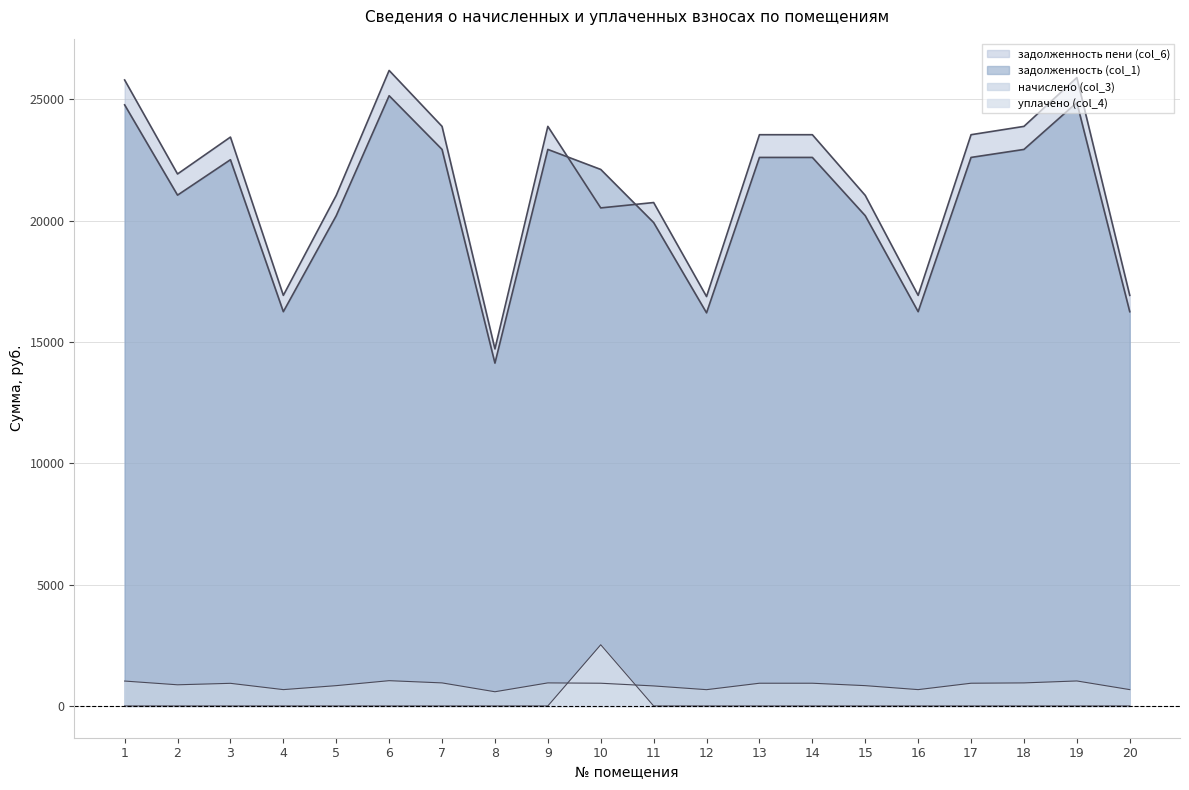

The задолженность пени (col_6) series shows 4724.8 at 15. True or false?

False